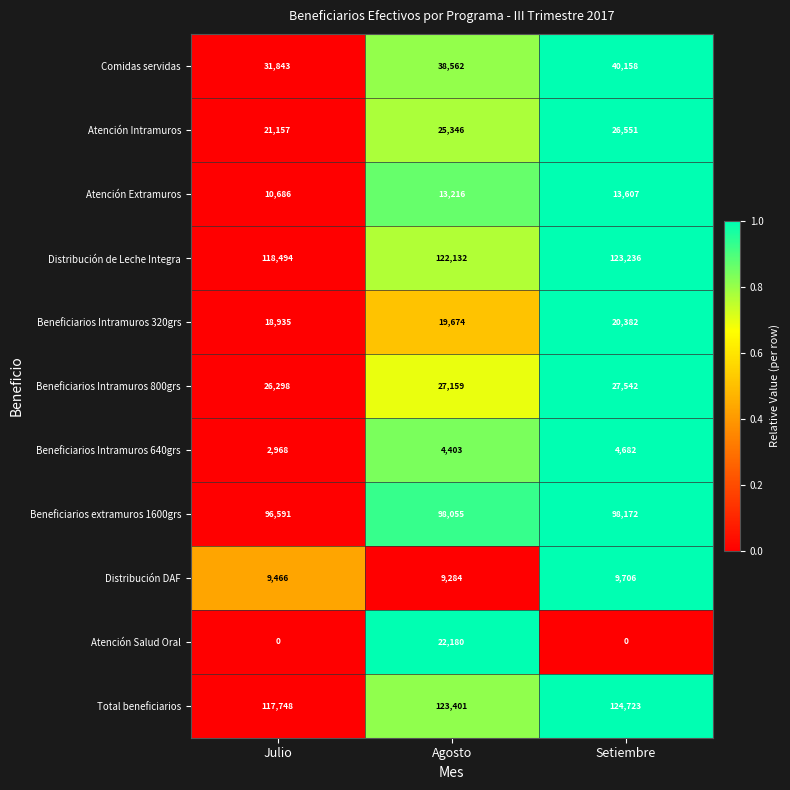

Is it true that Beneficiarios Intramuros 320grs equals 27218 at Agosto?

False